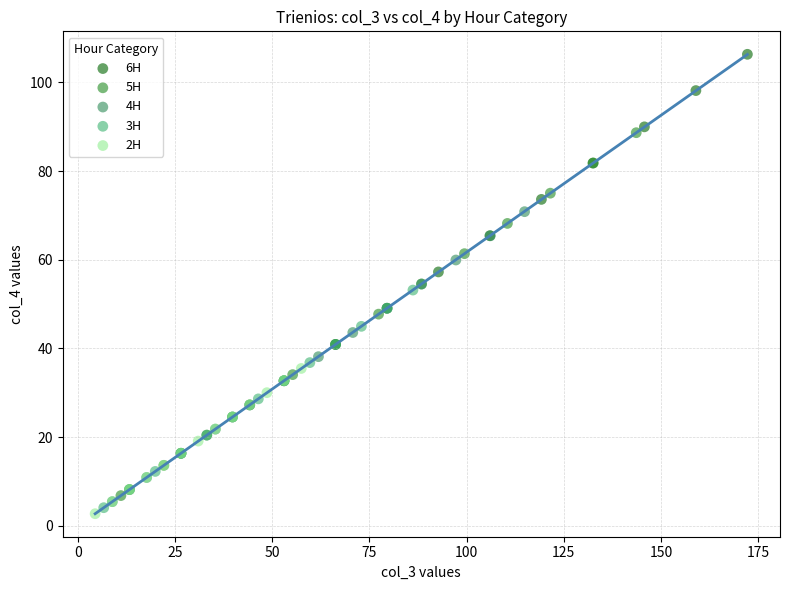

Which series reaches the minimum Y coordinate?

2H